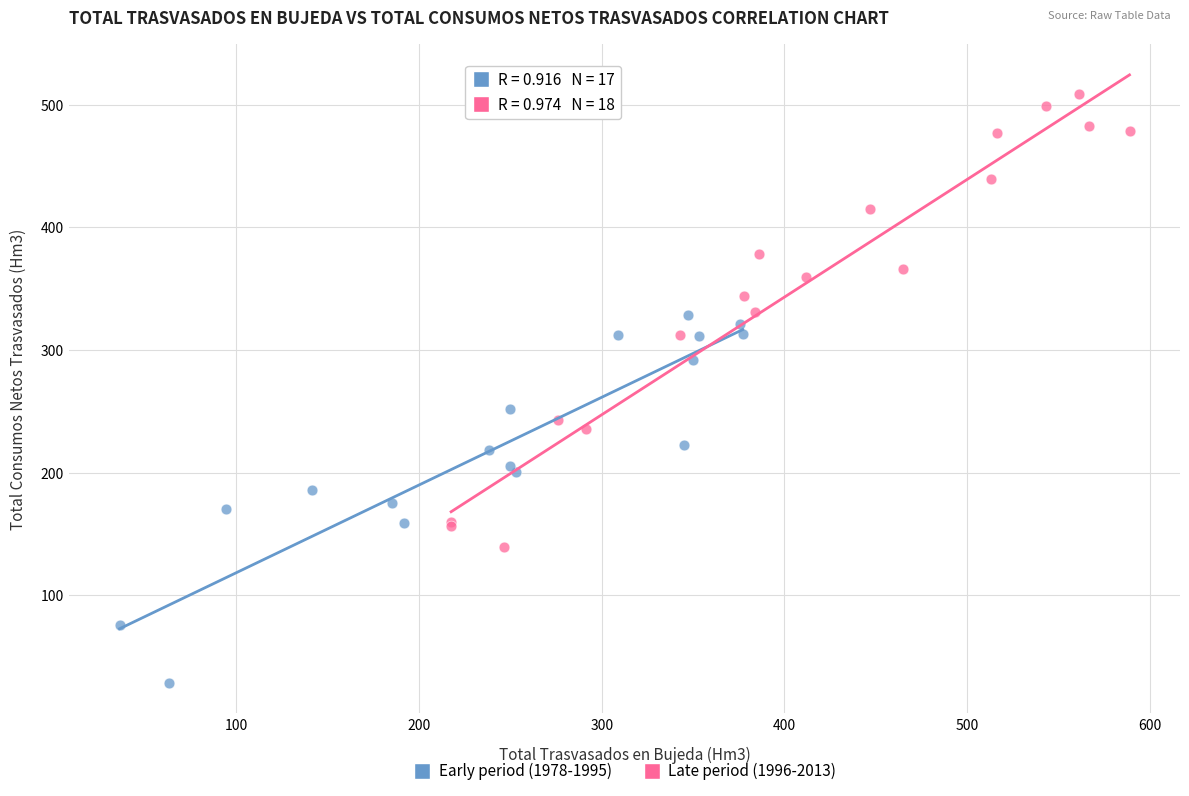

Which series reaches the minimum Y coordinate?

Early period (1978-1995)